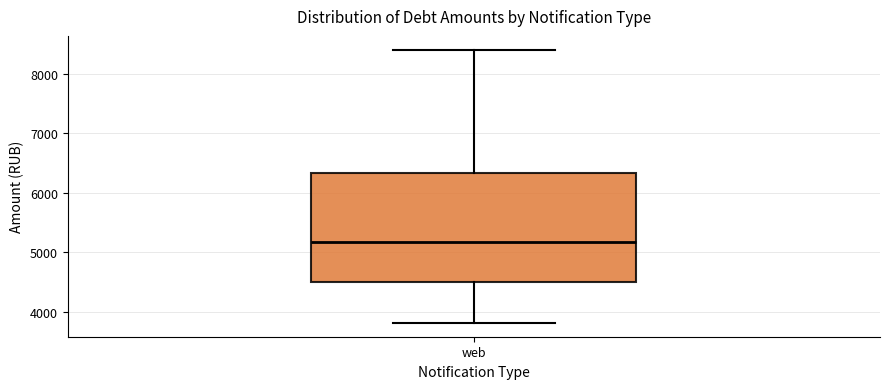

Transcribe this box plot: give where the median line is, the range the box spans, and where the two whiskers end, as read against the y-axis. The values are not printed on the chart, so give them approximately, as read against the axis.

median 5200, box 4500 to 6300, whiskers 3800 to 8400